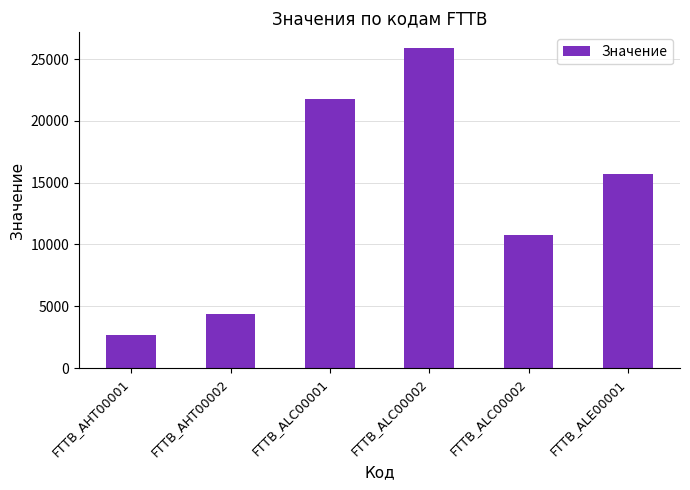

List the labels in order of value, largest first.

FTTB_ALC00002, FTTB_ALC00001, FTTB_ALE00001, FTTB_ALC00002, FTTB_AHT00002, FTTB_AHT00001